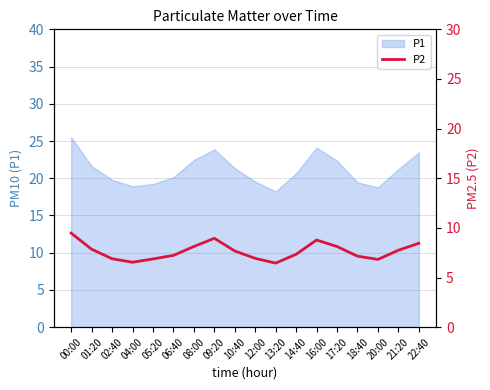

What is the difference between the maximum and minimum values?

3.0